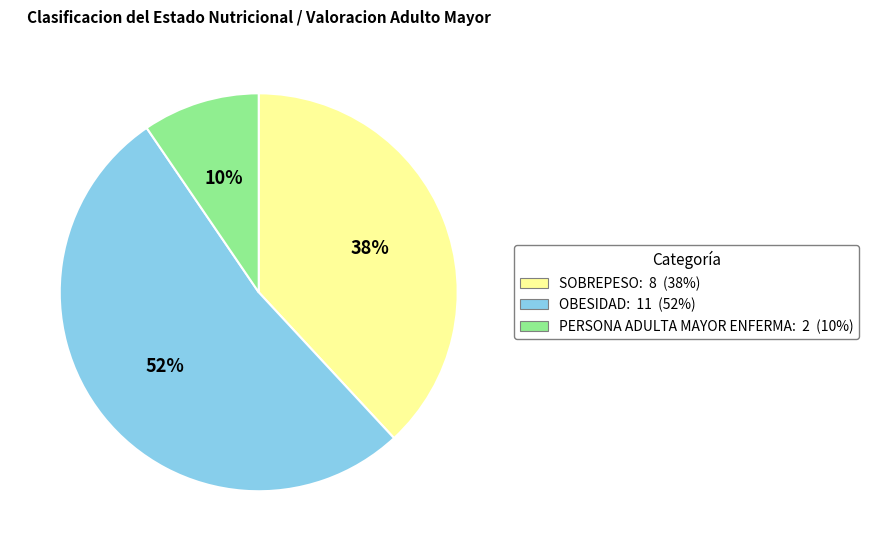

Is there any slice that represents more than half of the pie?

Yes